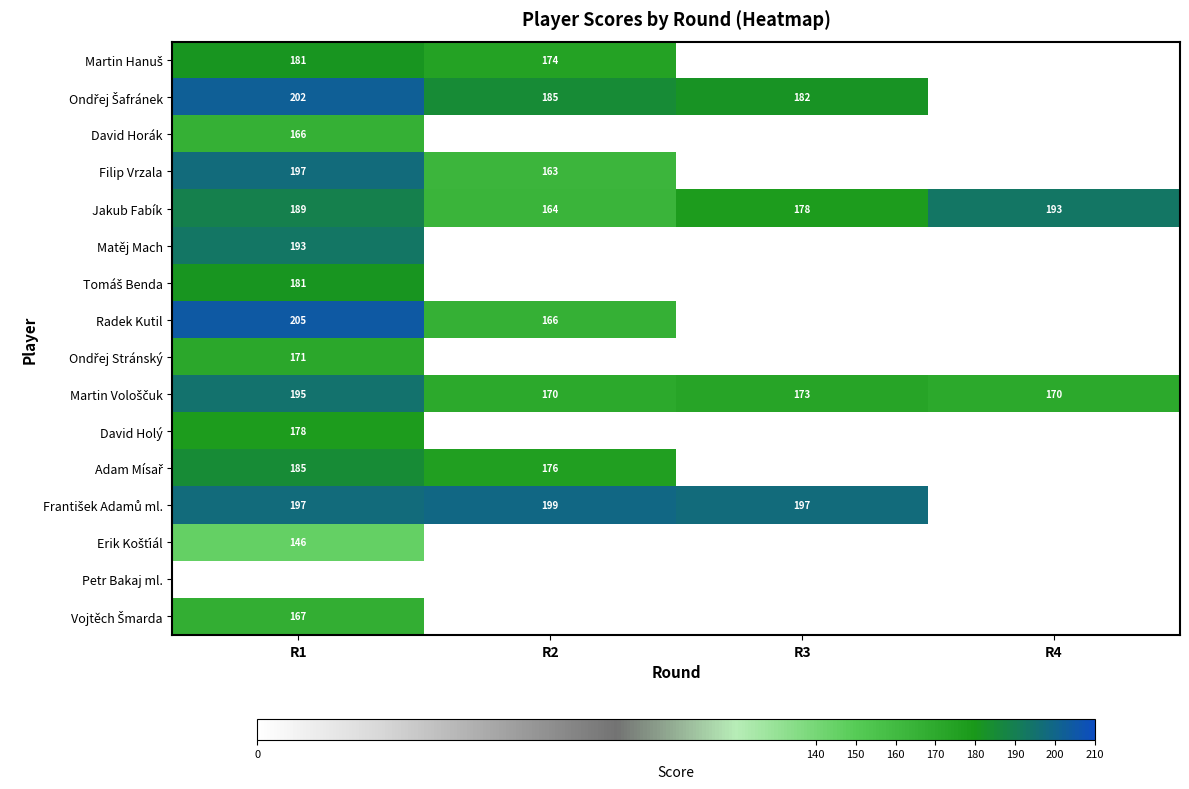

True or false: Filip Vrzala has a value of 197 at R1.

True